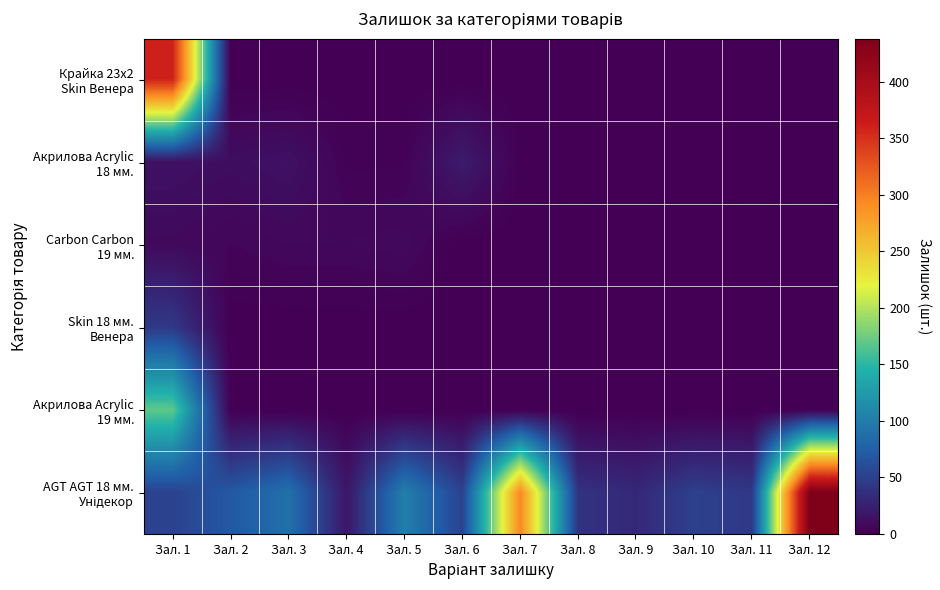

Which category has the highest value across all series?

Зал. 12